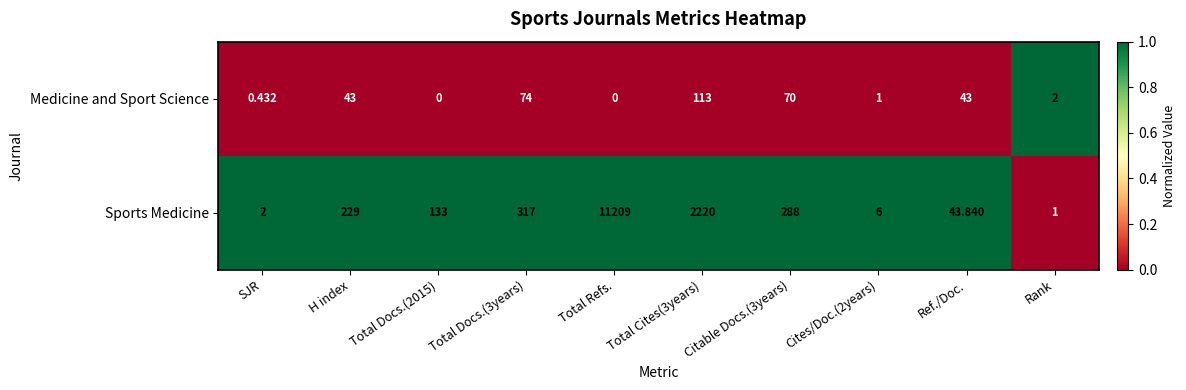

At which category is the sum across all series the highest?

Total Refs.